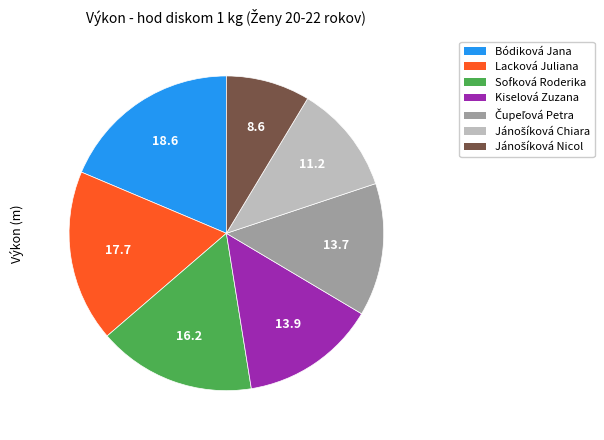

Is it true that Kiselová Zuzana is 14% of the pie?

True